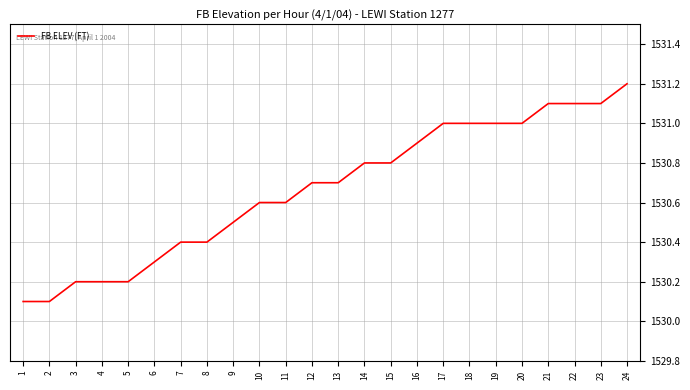

Reading left to right, what are all the values shown in this chart?

1530.1	1530.1	1530.2	1530.2	1530.2	1530.3	1530.4	1530.4	1530.5	1530.6	1530.6	1530.7	1530.7	1530.8	1530.8	1530.9	1531.0	1531.0	1531.0	1531.0	1531.1	1531.1	1531.1	1531.2